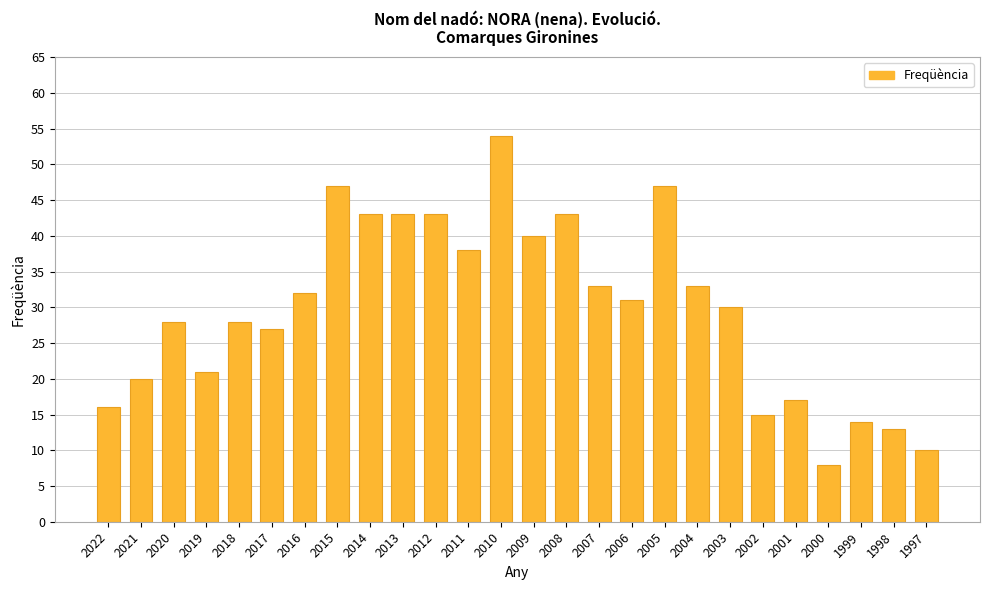

What is the value of the 11th bar from the left?

43